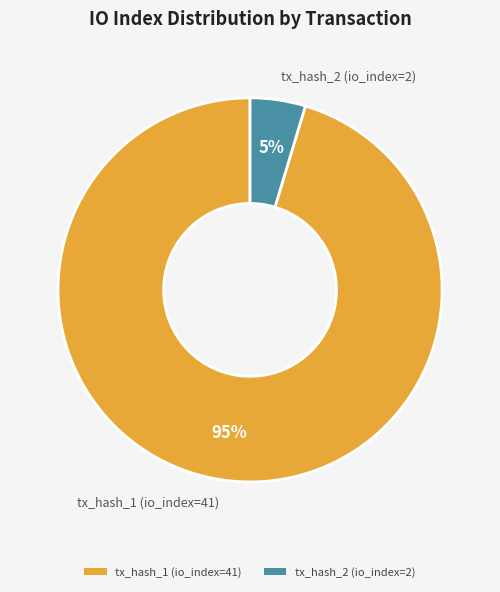

What percentage is the tx_hash_2 (io_index=2) slice, to the nearest percent?

5%